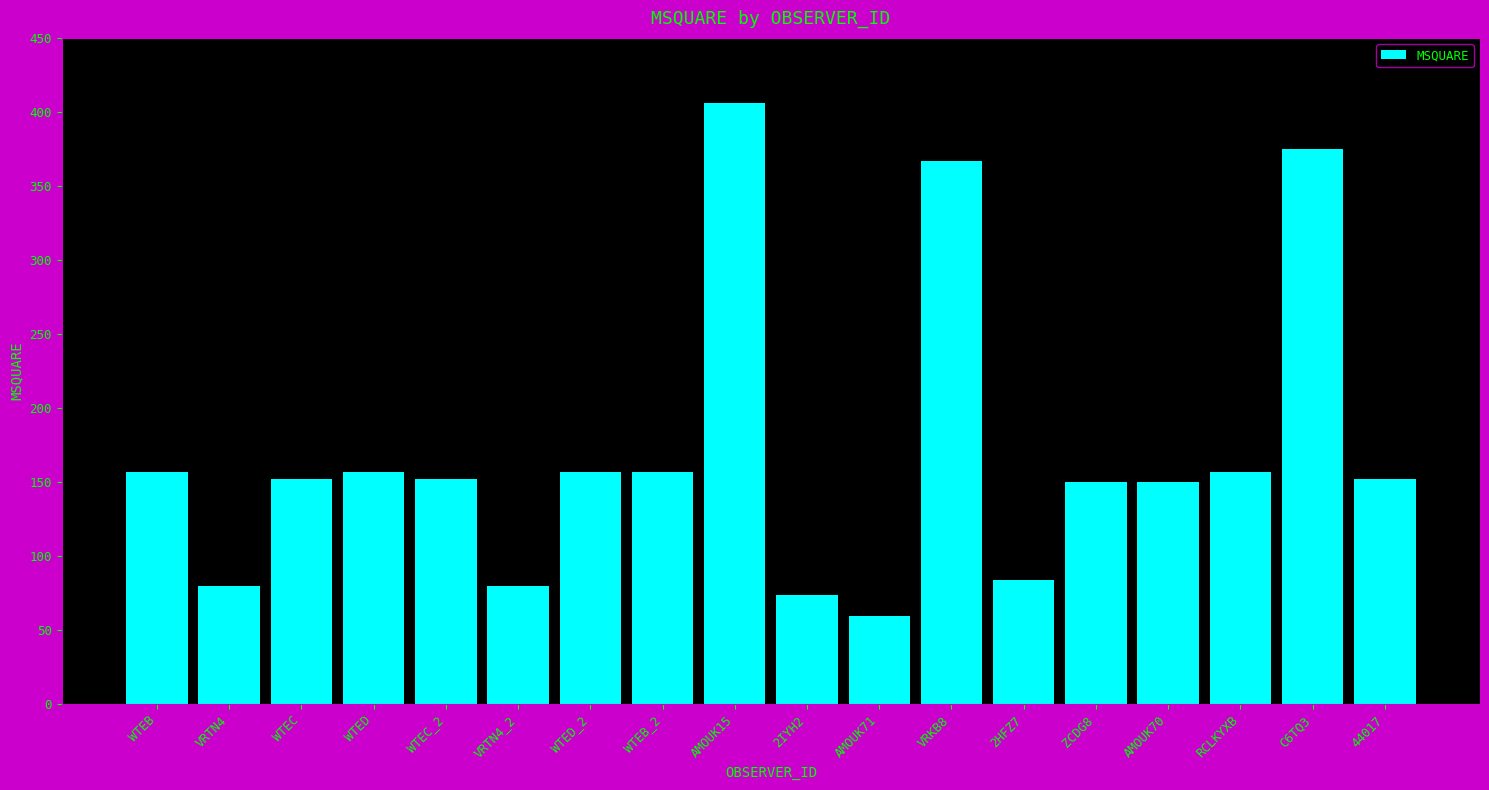

What is the difference between the maximum and minimum values?

346